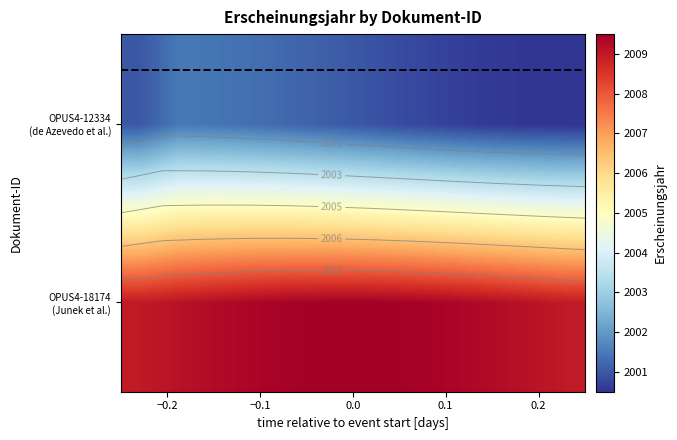

At how many categories does at least one series exceed 2001?

12